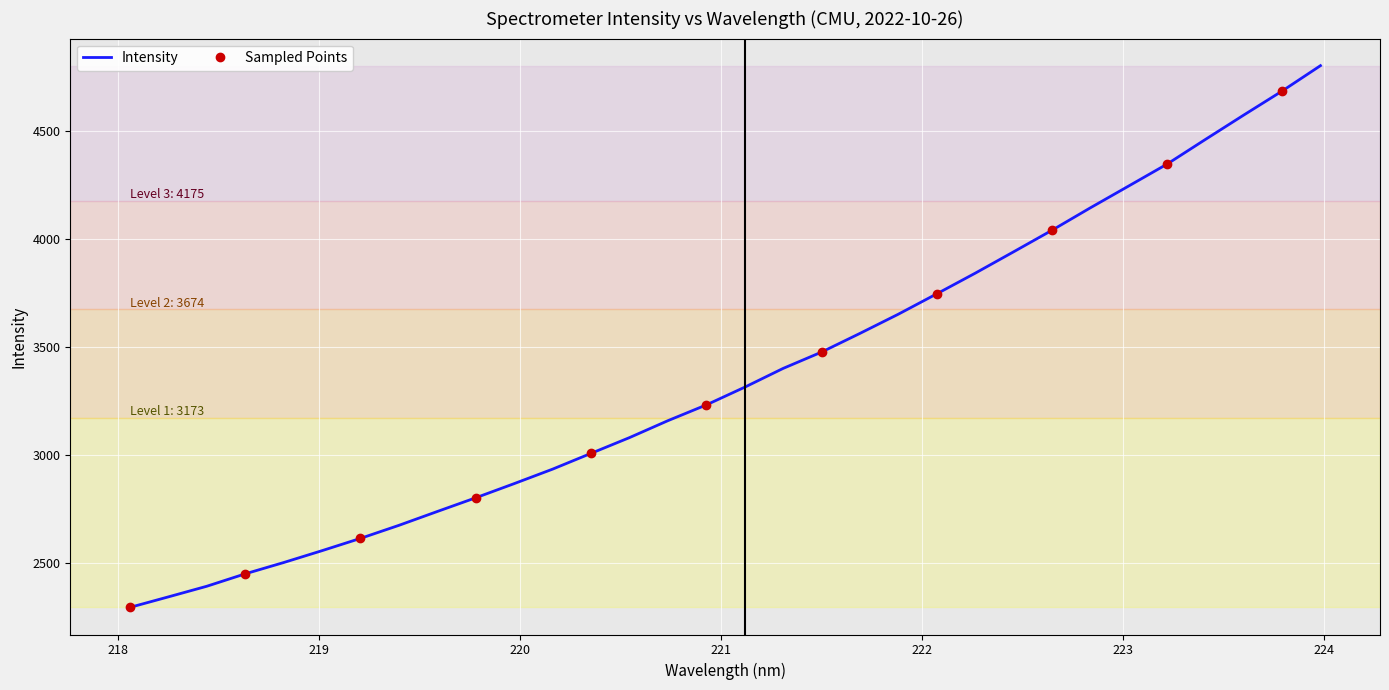

Rank the categories by value from lowest to highest.

218.0596, 218.2508, 218.442, 218.6332, 218.8244, 219.0156, 219.2067, 219.3979, 219.589, 219.7801, 219.9712, 220.1623, 220.3533, 220.5444, 220.7354, 220.9264, 221.1174, 221.3083, 221.4993, 221.6902, 221.8812, 222.0721, 222.263, 222.4538, 222.6447, 222.8355, 223.0264, 223.2172, 223.408, 223.5987, 223.7895, 223.9802